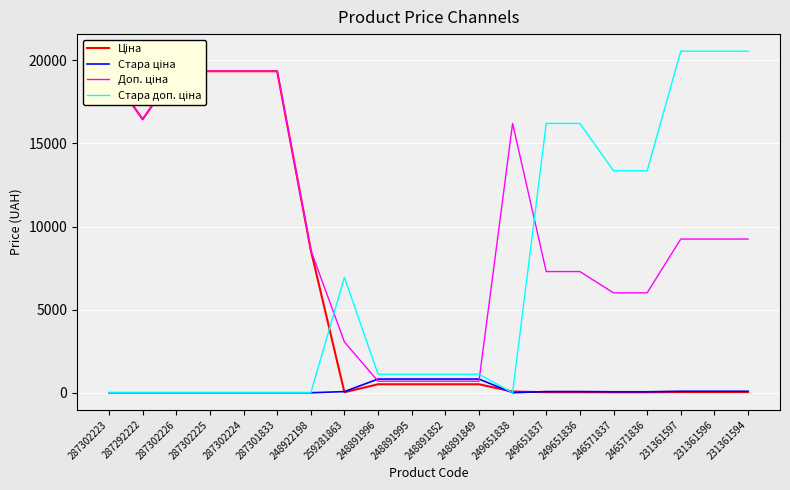

How many intersections are there between Стара ціна and Ціна?

3